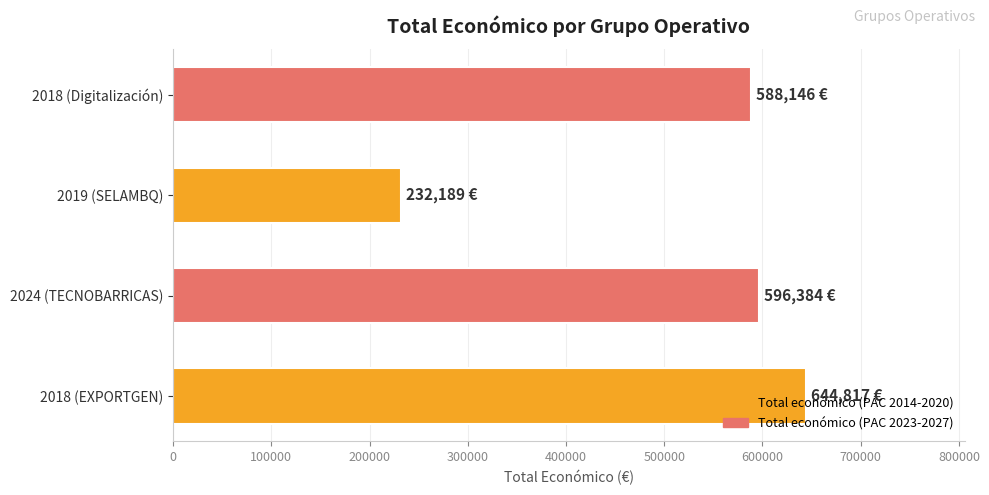

What is the smallest value displayed?

232189